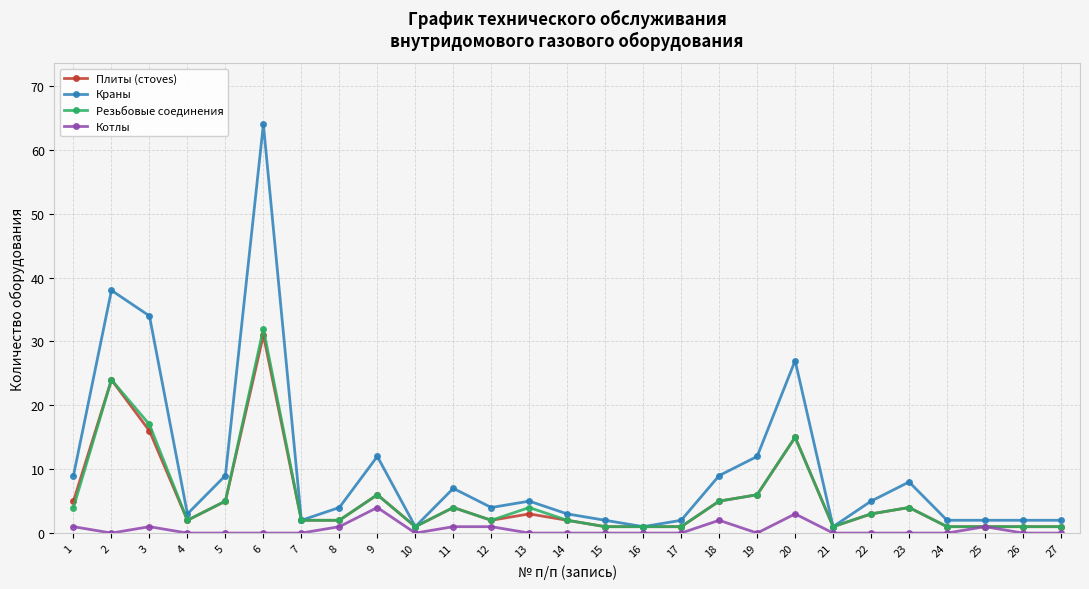

What is the value of the Плиты (стoves) point at the 21st from the left?

1